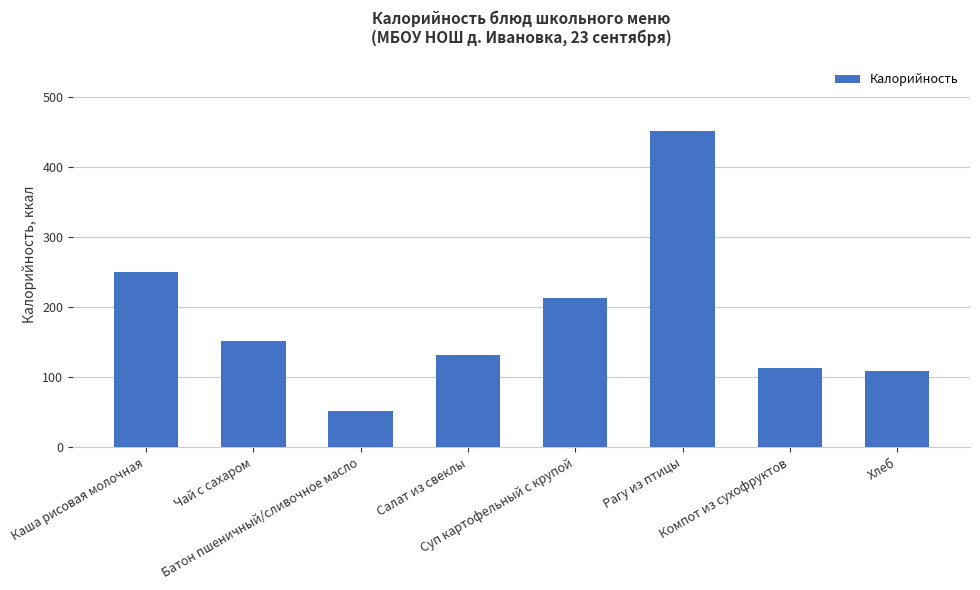

Read the value at Салат из свеклы, to the nearest 50.

150